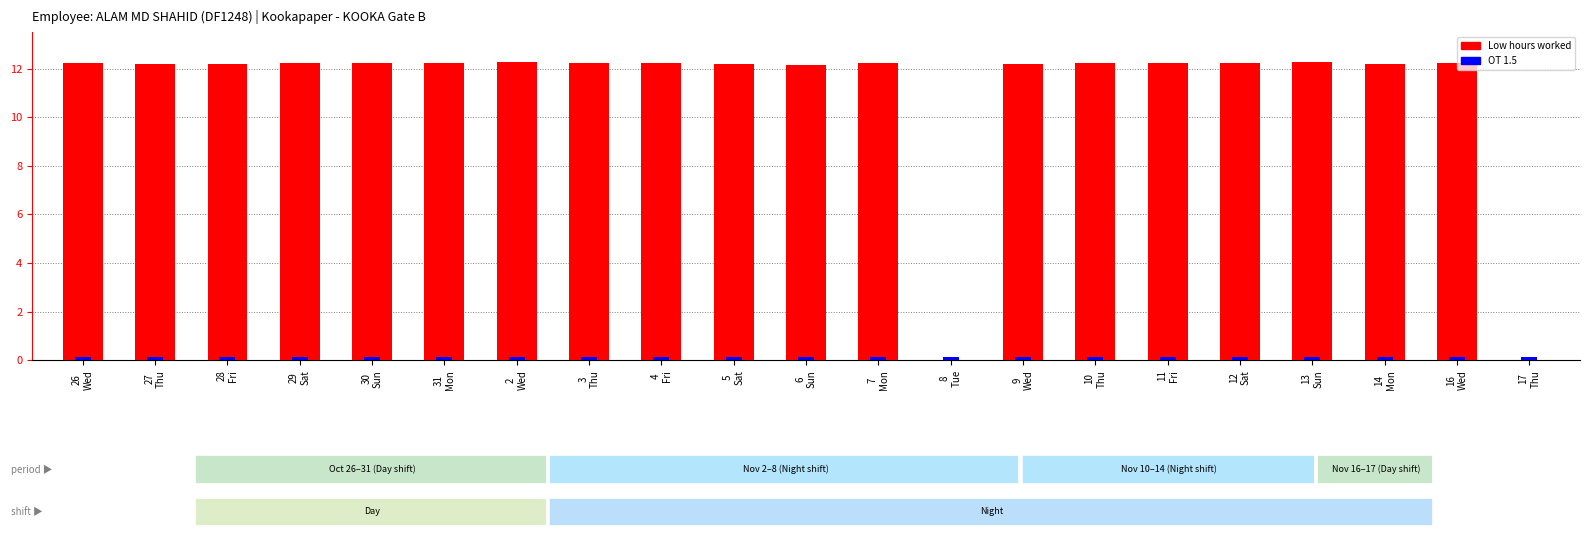

What is the average value?

11.1